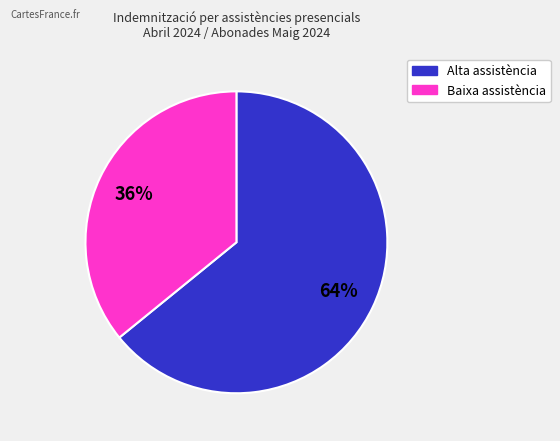

Is there a majority slice in this chart?

Yes